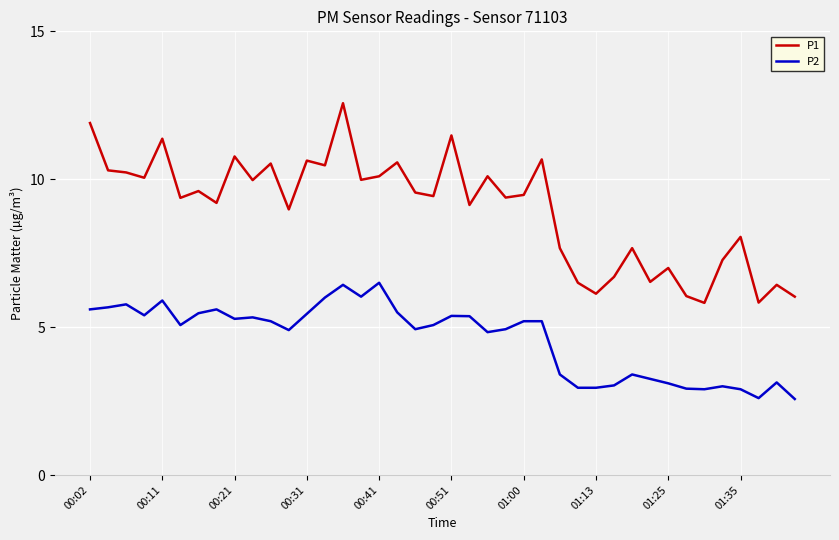

Rank the series by their average value, from lowest to highest.

P2, P1